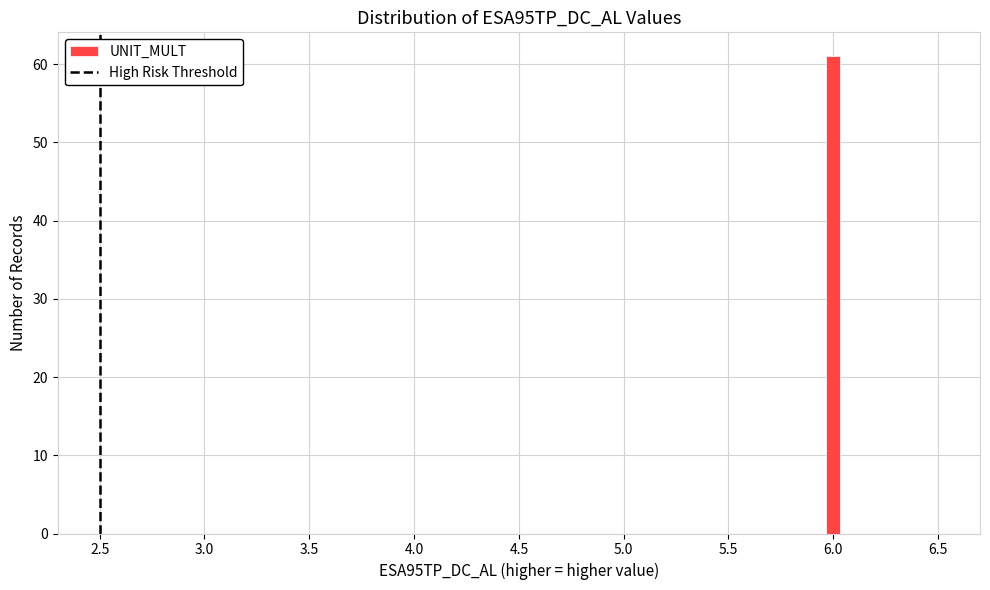

Around what value on the x-axis is the tallest bar? Give the approximate position of its centre, as read against the axis.

6.00